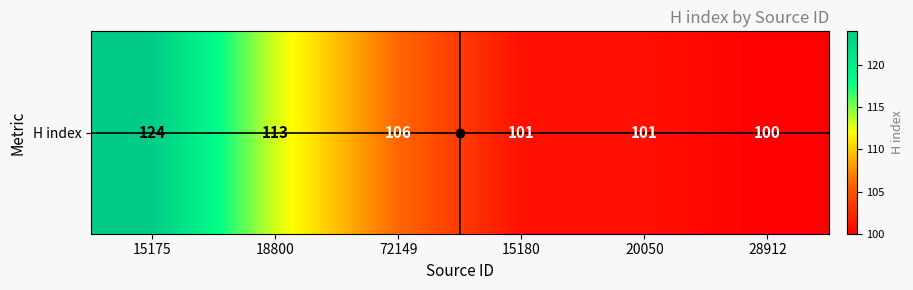

Reading right to left, what are all the values shown in this chart?

28912=100	20050=101	15180=101	72149=106	18800=113	15175=124